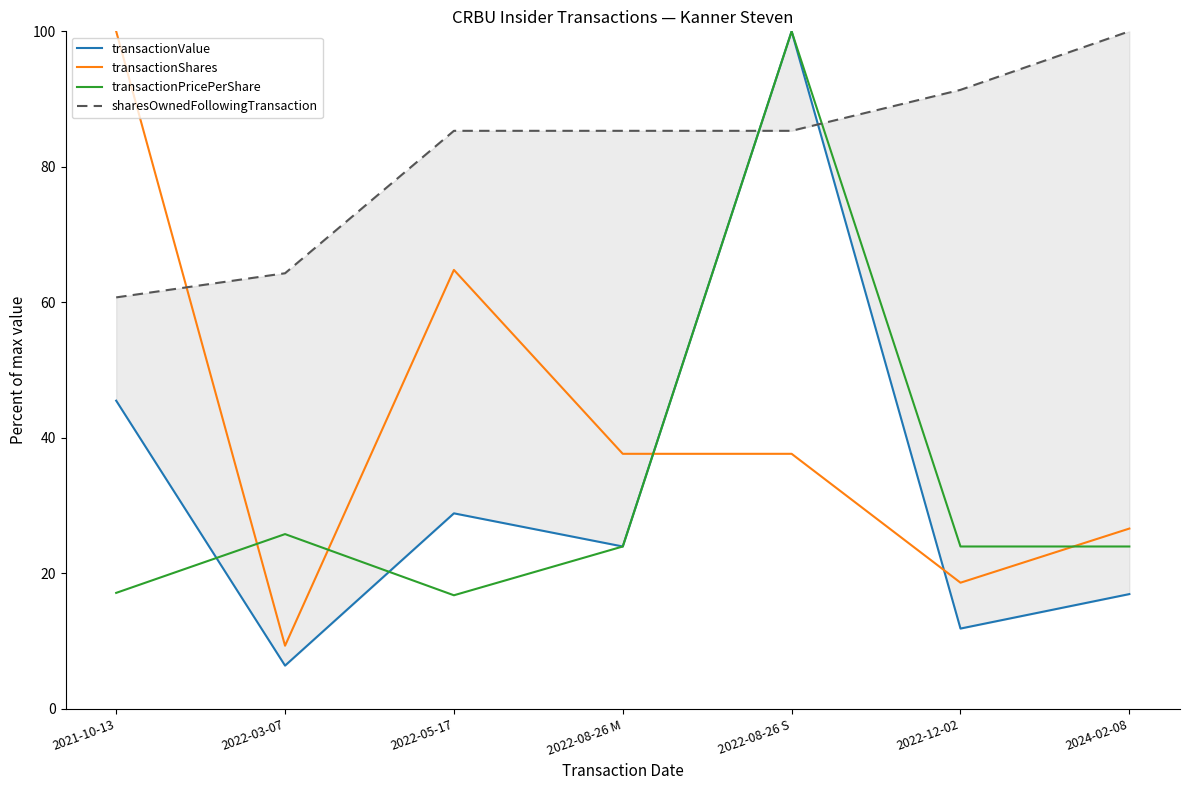

Between 2022-03-07 and 2024-02-08, which is larger?

2024-02-08